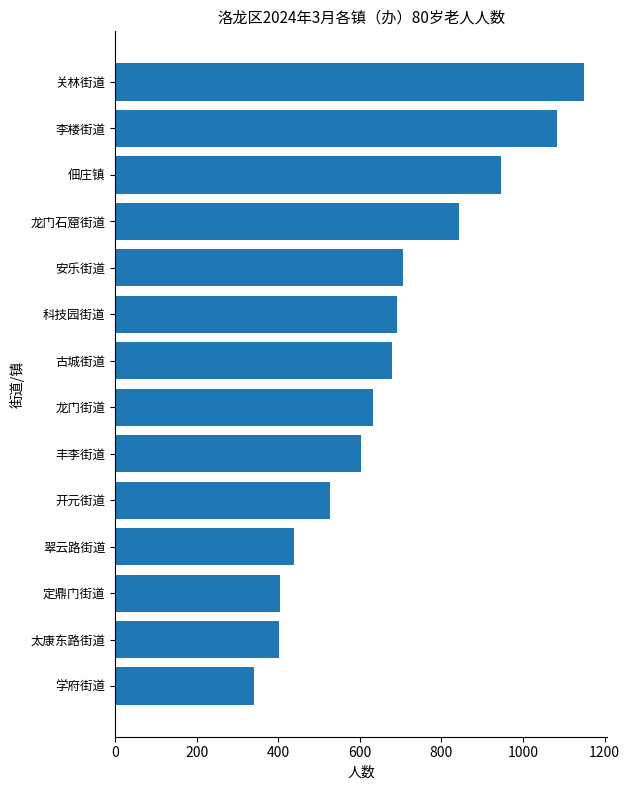

True or false: the data shows 1149 at 关林街道.

True